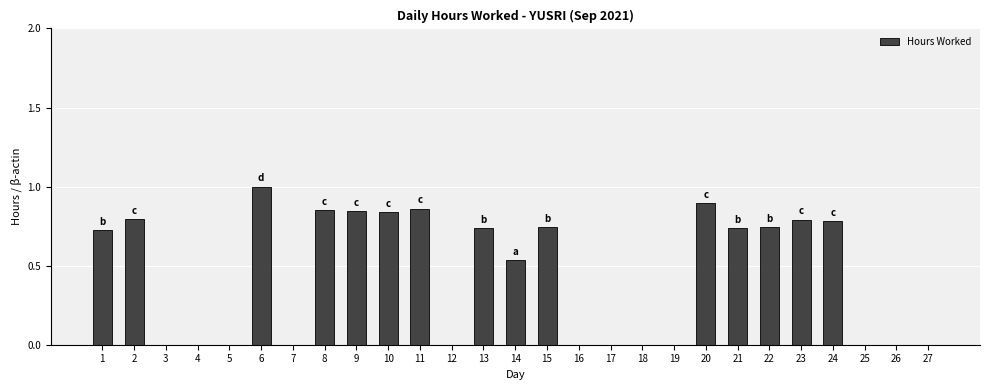

What is the sum of all values?

11.9